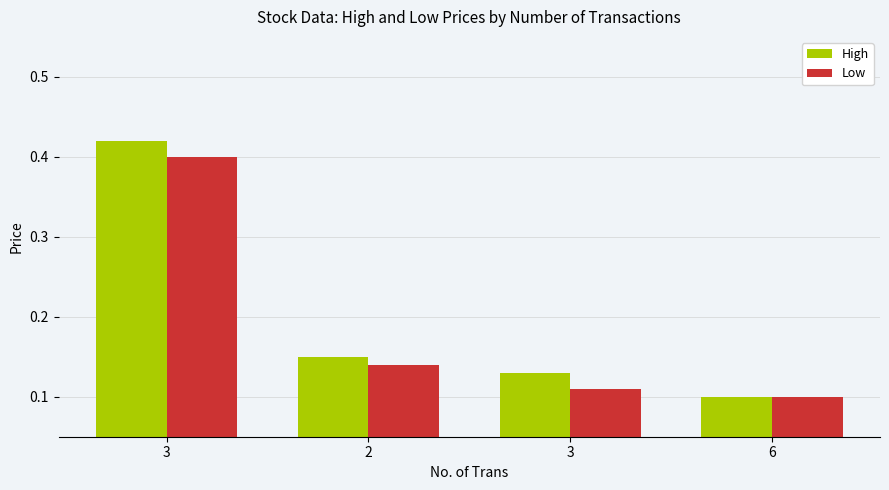

What is the sum of the High values at 3 and 3?

0.6